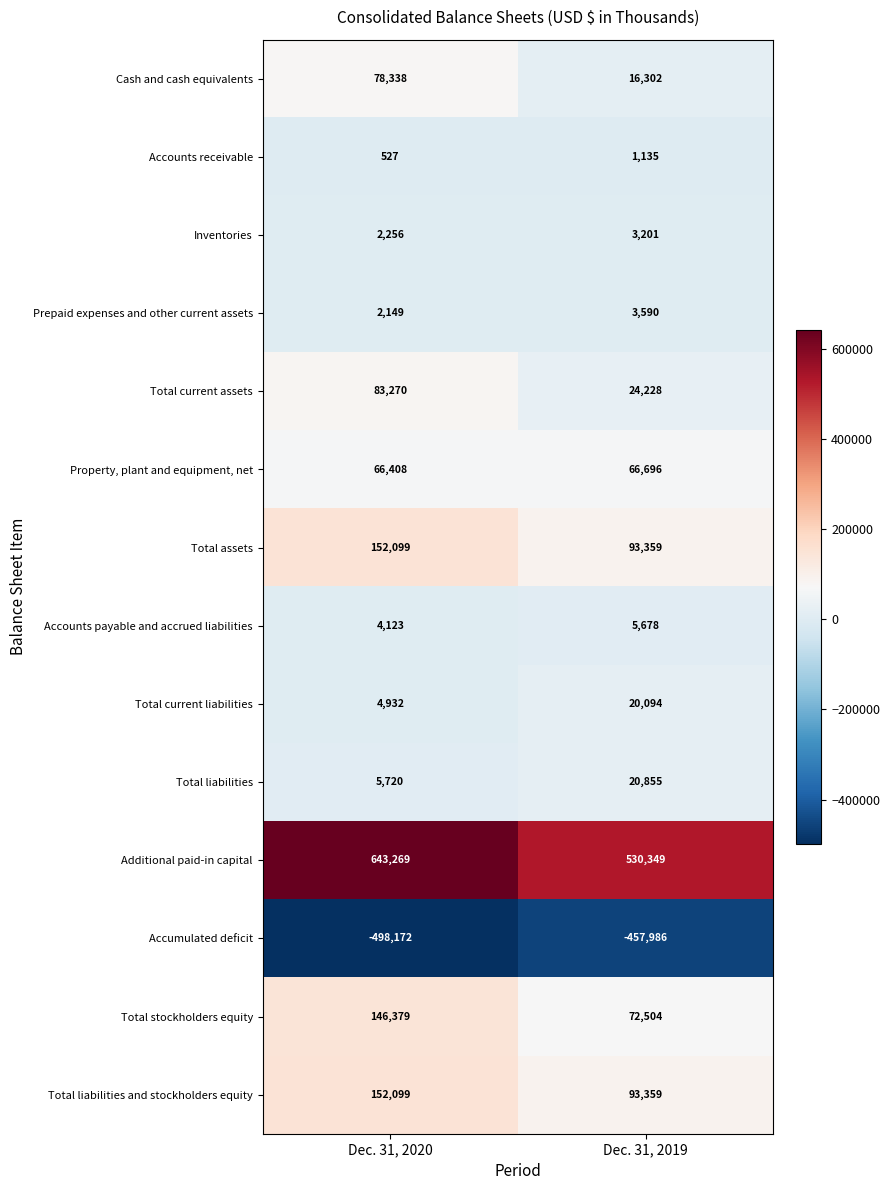

What is the total value across all series at Dec. 31, 2019?

493364